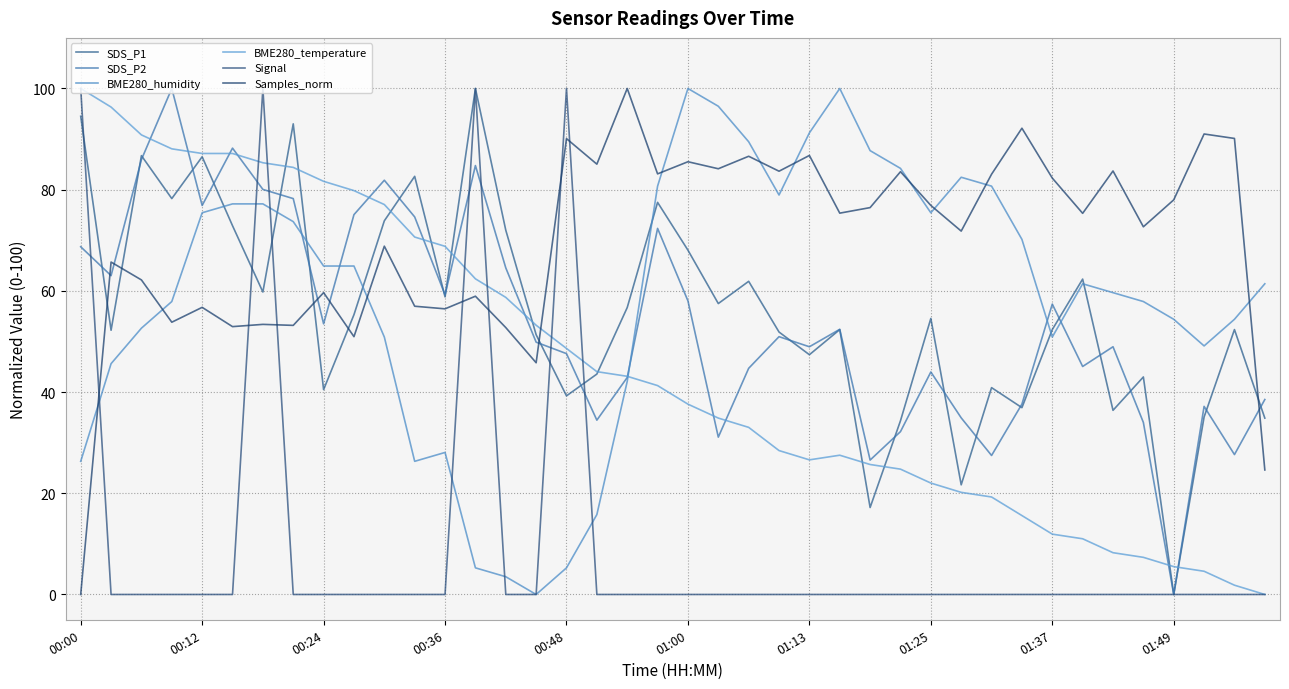

How many lines are shown in the chart?

6